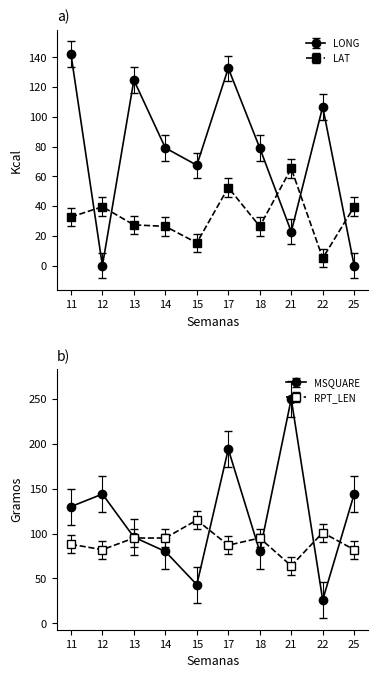

What is the value of the RPT_LEN point at the 4th from the left?

95.0